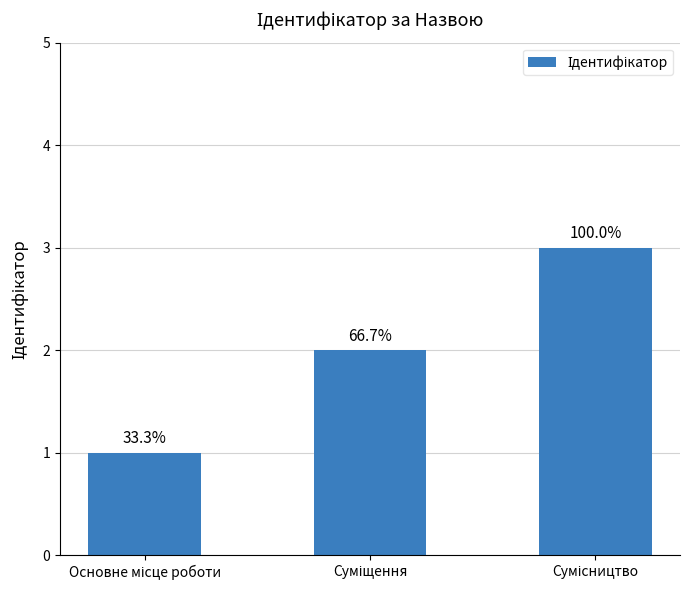

True or false: the data shows 3 at Суміщення.

False